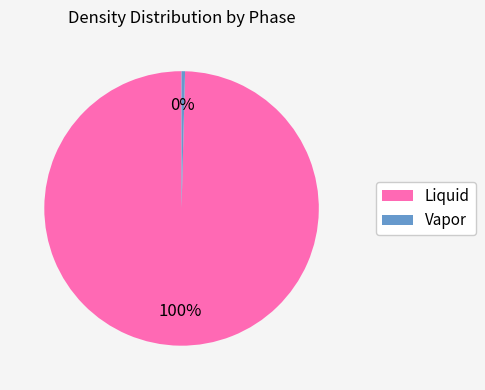

Does Liquid represent more than half of the total?

Yes